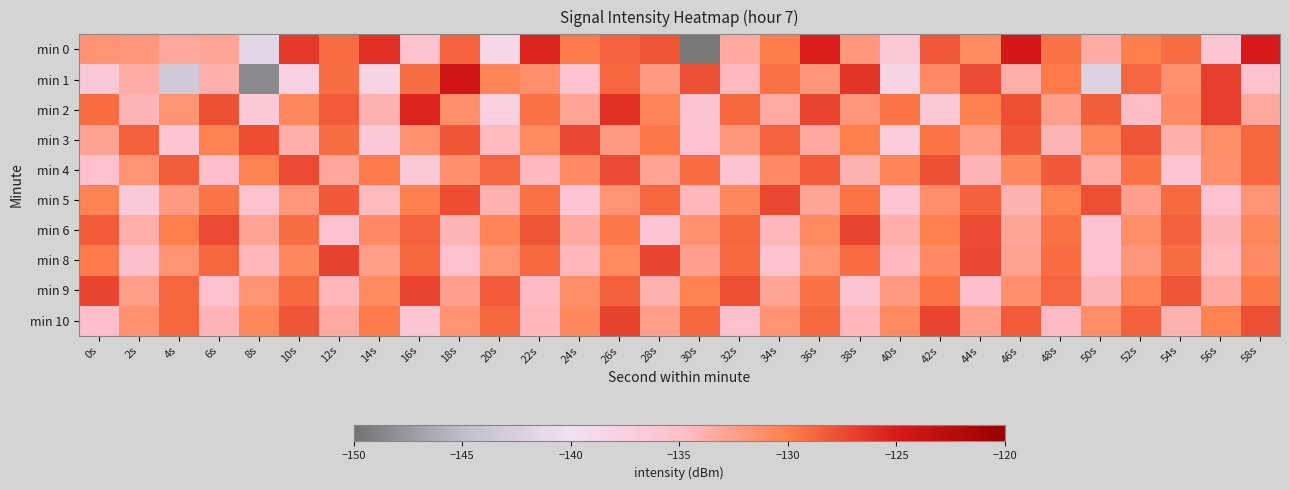

Reading left to right, transcribe all the data shown in this chart.

min 0: 0s=-131.5	2s=-131.9	4s=-133.0	6s=-133.0	8s=-141.4	10s=-126.6	12s=-129.0	14s=-126.1	16s=-135.5	18s=-128.6	20s=-138.7	22s=-125.5	24s=-129.8	26s=-128.7	28s=-128.0	30s=-149.6	32s=-133.2	34s=-129.9	36s=-125.2	38s=-131.9	40s=-136.4	42s=-128.2	44s=-130.8	46s=-124.7	48s=-129.5	50s=-133.5	52s=-130.0	54s=-129.1	56s=-136.0	58s=-124.9
min 1: 0s=-136.6	2s=-133.6	4s=-143.4	6s=-133.8	8s=-148.4	10s=-137.7	12s=-129.2	14s=-138.2	16s=-129.2	18s=-124.4	20s=-130.5	22s=-131.2	24s=-135.7	26s=-128.9	28s=-132.1	30s=-127.8	32s=-134.5	34s=-129.3	36s=-131.8	38s=-126.4	40s=-138.2	42s=-130.9	44s=-127.5	46s=-133.6	48s=-129.8	50s=-142.1	52s=-128.7	54s=-131.4	56s=-126.9	58s=-135.3
min 2: 0s=-129.1	2s=-134.2	4s=-131.5	6s=-127.8	8s=-136.4	10s=-130.7	12s=-128.3	14s=-133.9	16s=-125.6	18s=-131.2	20s=-137.5	22s=-129.4	24s=-132.8	26s=-126.1	28s=-130.5	30s=-135.7	32s=-128.9	34s=-133.4	36s=-127.2	38s=-131.8	40s=-129.6	42s=-136.3	44s=-130.1	46s=-127.7	48s=-132.5	50s=-128.4	52s=-134.8	54s=-131.0	56s=-126.8	58s=-133.2
min 3: 0s=-132.7	2s=-128.5	4s=-135.9	6s=-130.3	8s=-127.6	10s=-133.8	12s=-129.2	14s=-136.5	16s=-131.4	18s=-128.0	20s=-134.6	22s=-130.8	24s=-127.3	26s=-132.1	28s=-129.7	30s=-135.4	32s=-131.9	34s=-128.6	36s=-133.3	38s=-130.0	40s=-136.8	42s=-129.5	44s=-132.4	46s=-128.2	48s=-134.1	50s=-130.6	52s=-127.9	54s=-133.7	56s=-131.1	58s=-128.8
min 4: 0s=-135.2	2s=-131.6	4s=-128.4	6s=-134.9	8s=-130.2	10s=-127.5	12s=-133.1	14s=-129.8	16s=-136.4	18s=-131.3	20s=-128.7	22s=-134.5	24s=-130.9	26s=-127.4	28s=-132.8	30s=-129.1	32s=-135.6	34s=-131.0	36s=-128.3	38s=-133.9	40s=-130.5	42s=-127.8	44s=-134.2	46s=-130.7	48s=-128.1	50s=-133.5	52s=-129.4	54s=-135.8	56s=-131.2	58s=-128.9
min 5: 0s=-130.4	2s=-136.7	4s=-132.1	6s=-129.5	8s=-135.3	10s=-131.8	12s=-128.2	14s=-134.6	16s=-130.1	18s=-127.6	20s=-133.9	22s=-129.3	24s=-136.1	26s=-131.5	28s=-128.8	30s=-134.3	32s=-130.7	34s=-127.3	36s=-133.0	38s=-129.6	40s=-135.8	42s=-131.2	44s=-128.5	46s=-134.0	48s=-130.3	50s=-127.7	52s=-132.6	54s=-129.0	56s=-135.4	58s=-131.7
min 6: 0s=-128.3	2s=-133.6	4s=-130.0	6s=-127.4	8s=-132.8	10s=-129.2	12s=-135.5	14s=-131.0	16s=-128.6	18s=-134.1	20s=-130.5	22s=-127.9	24s=-133.3	26s=-129.7	28s=-136.0	30s=-131.4	32s=-128.8	34s=-134.4	36s=-130.8	38s=-127.2	40s=-133.7	42s=-130.1	44s=-127.5	46s=-132.9	48s=-129.3	50s=-135.6	52s=-131.1	54s=-128.5	56s=-134.2	58s=-130.6
min 8: 0s=-129.8	2s=-135.1	4s=-131.5	6s=-128.9	8s=-134.3	10s=-130.7	12s=-127.1	14s=-132.5	16s=-128.9	18s=-135.2	20s=-131.6	22s=-129.0	24s=-134.4	26s=-130.8	28s=-127.2	30s=-132.6	32s=-129.0	34s=-135.3	36s=-131.7	38s=-129.1	40s=-134.5	42s=-130.9	44s=-127.3	46s=-132.7	48s=-129.1	50s=-135.4	52s=-131.8	54s=-129.2	56s=-134.6	58s=-131.0
min 9: 0s=-127.2	2s=-132.5	4s=-128.9	6s=-135.2	8s=-131.6	10s=-129.0	12s=-134.4	14s=-130.8	16s=-127.2	18s=-132.6	20s=-128.3	22s=-134.7	24s=-131.1	26s=-128.5	28s=-133.9	30s=-130.3	32s=-127.7	34s=-133.0	36s=-129.4	38s=-135.7	40s=-132.1	42s=-129.5	44s=-134.9	46s=-131.3	48s=-128.7	50s=-134.1	52s=-130.5	54s=-127.9	56s=-133.3	58s=-129.7
min 10: 0s=-135.0	2s=-131.4	4s=-128.8	6s=-134.2	8s=-130.6	10s=-128.0	12s=-133.4	14s=-129.8	16s=-136.1	18s=-131.5	20s=-128.9	22s=-134.3	24s=-130.7	26s=-127.1	28s=-132.5	30s=-128.9	32s=-135.2	34s=-131.6	36s=-129.0	38s=-134.4	40s=-130.8	42s=-127.2	44s=-132.6	46s=-128.3	48s=-134.7	50s=-131.1	52s=-128.5	54s=-133.9	56s=-130.3	58s=-127.7